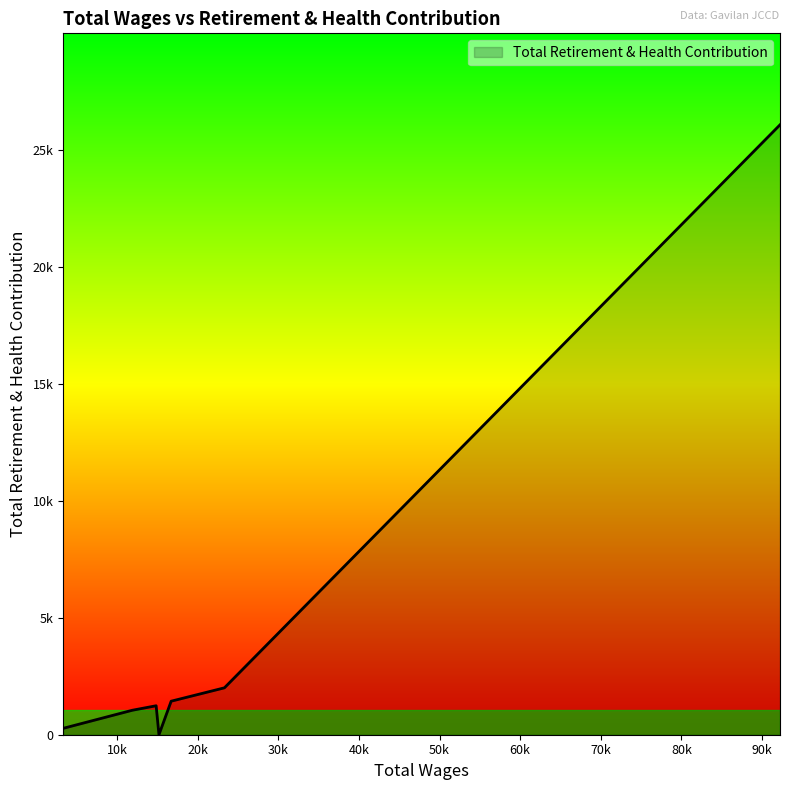

What is the difference between the maximum and second lowest values?

25807.1